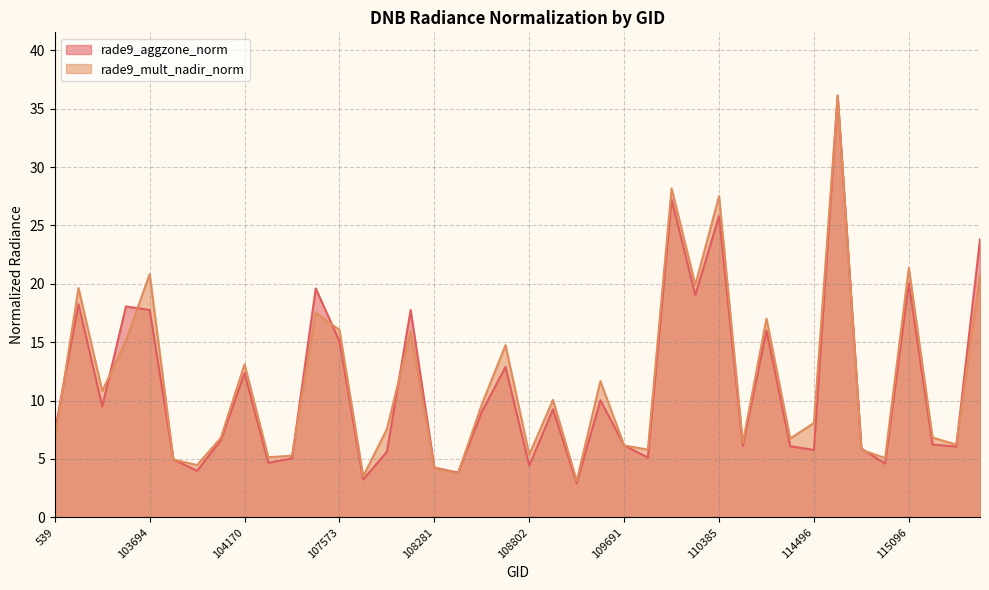

Reading left to right, list all the values displayed in this chart.

rade9_aggzone_norm: 7.3	18.3	9.5	18.1	17.8	5.0	4.0	6.6	12.3	4.7	5.1	19.6	15.1	3.2	5.6	17.8	4.3	3.8	9.0	12.9	4.4	9.3	2.9	10.0	6.2	5.1	27.2	19.0	25.8	6.1	16.0	6.1	5.8	36.1	5.9	4.6	20.0	6.2	6.1	23.8
rade9_mult_nadir_norm: 6.6	19.6	10.8	15.1	20.8	4.9	4.5	6.8	13.1	5.1	5.3	17.5	16.0	3.5	7.6	15.9	4.3	3.8	9.7	14.7	5.4	10.1	3.1	11.7	6.2	5.8	28.2	19.9	27.5	6.4	17.0	6.7	8.1	36.1	5.8	5.1	21.4	6.8	6.2	20.7